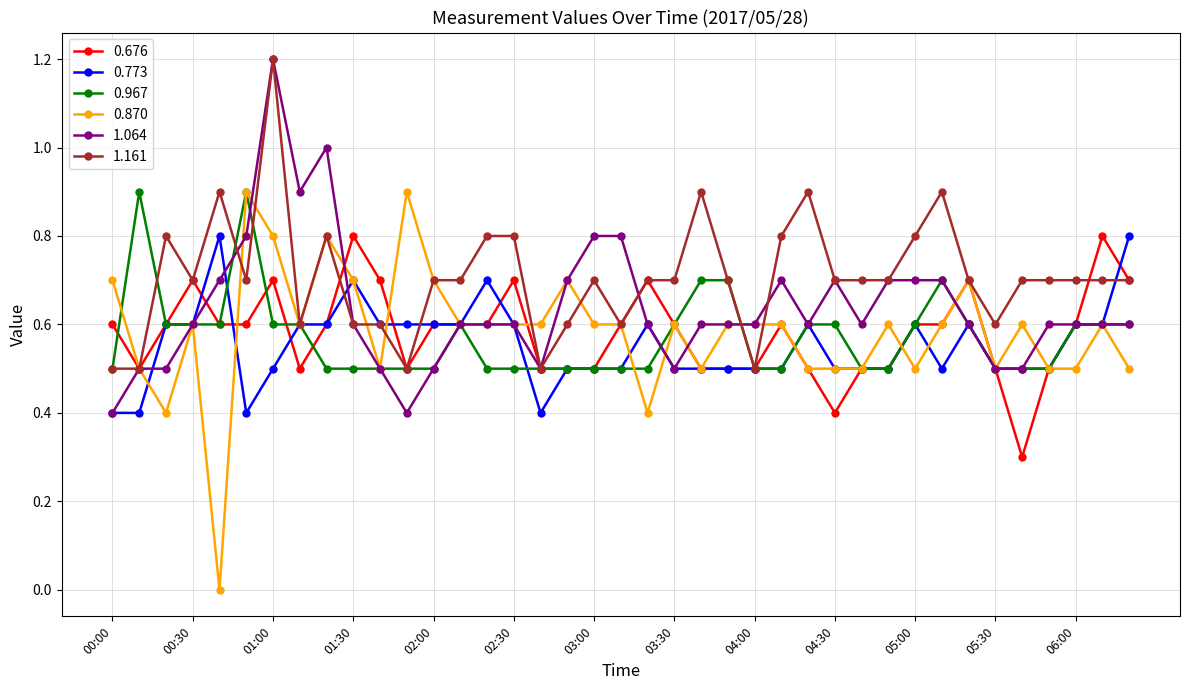

After their last crossing, which series has the higher values: 0.676 or 0.967?

0.676